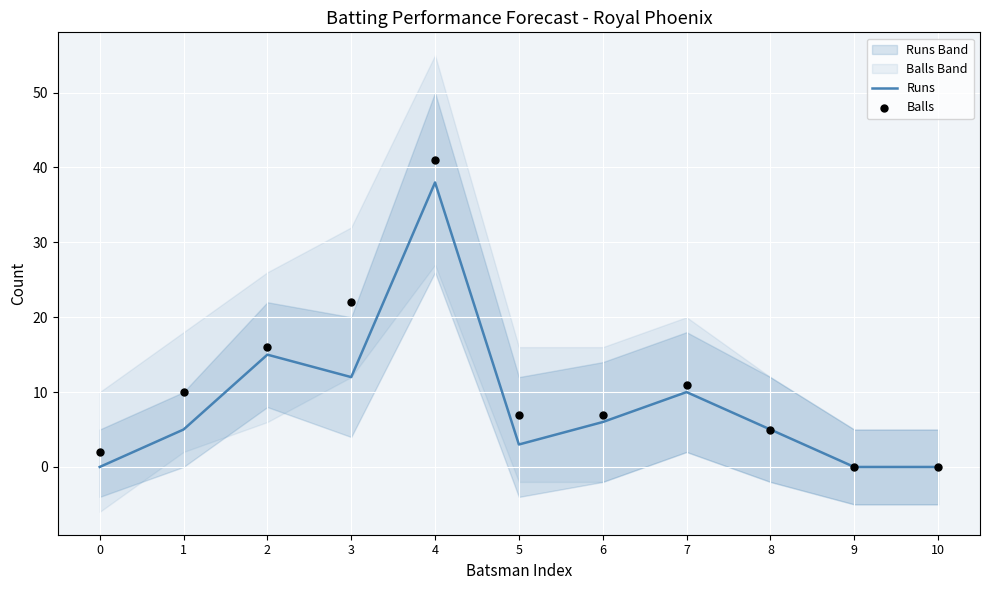

At which category is the sum across all series the highest?

4